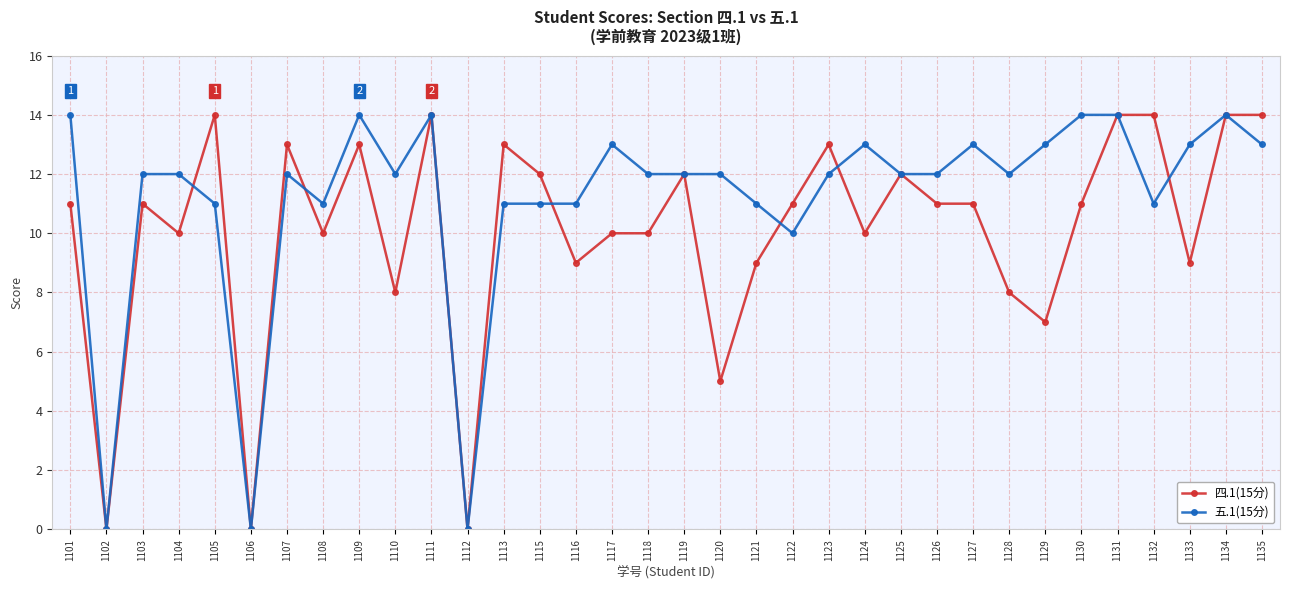

The value of 五.1(15分) at 1119 is 17. True or false?

False